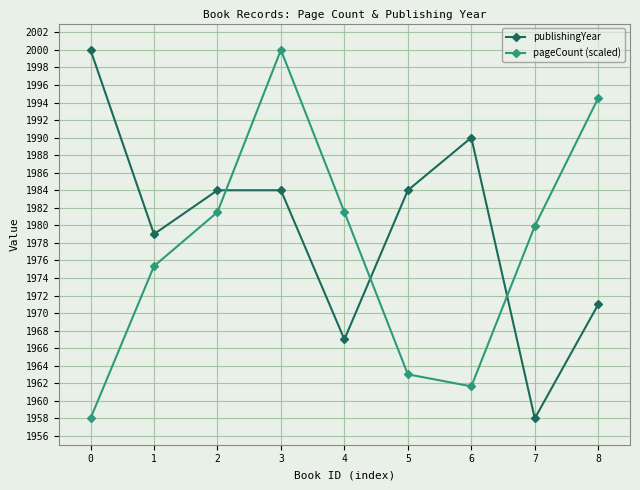

What is the value of the publishingYear point at the 6th from the left?

1984.0